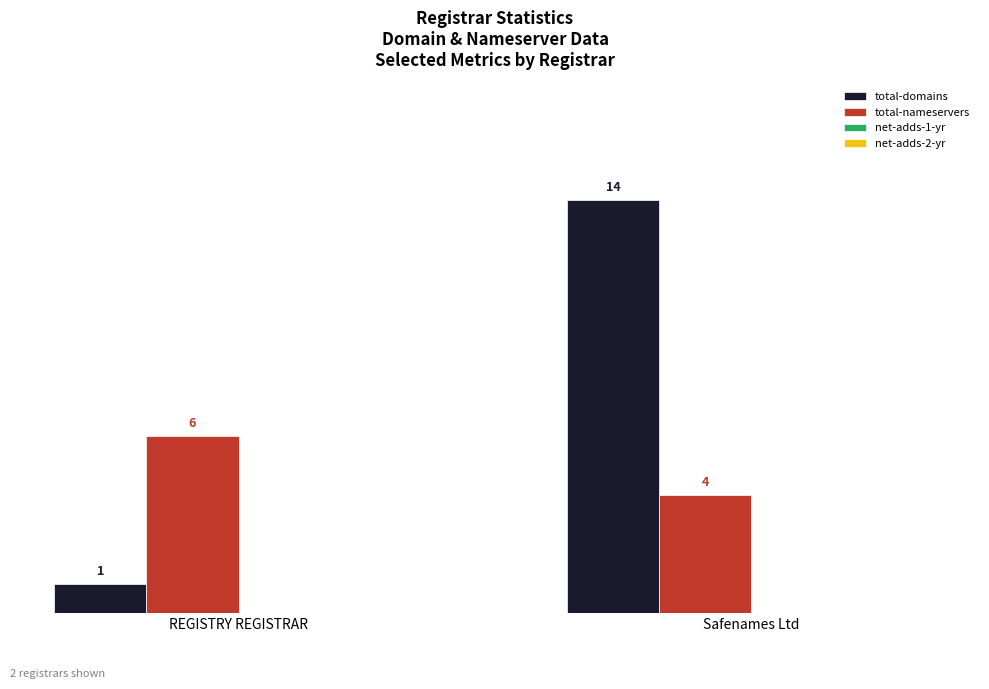

What position from the right is Safenames Ltd
?

1